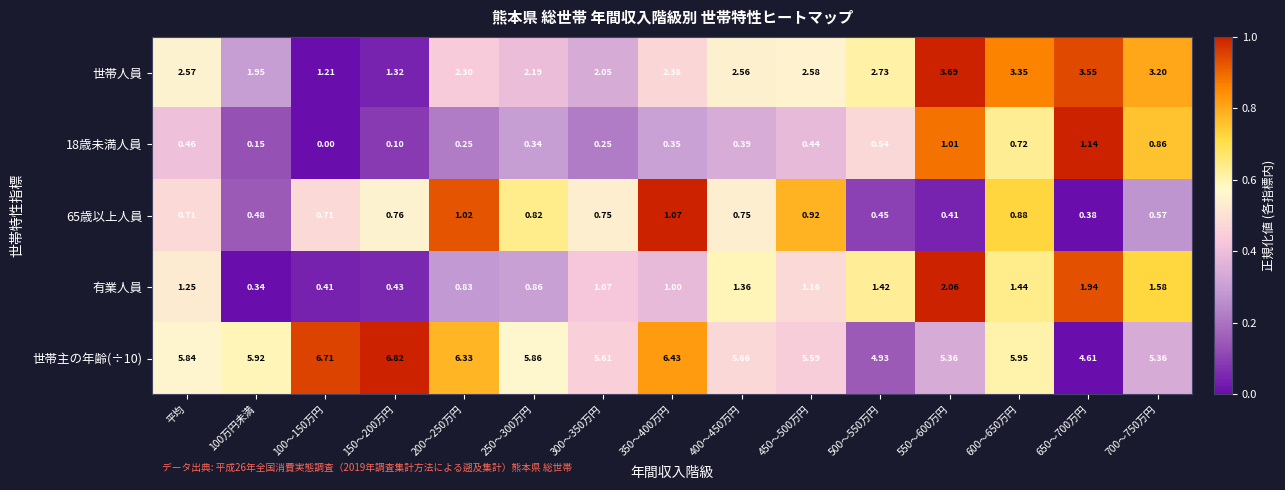

What is the total value across all series at 500～550万円?

10.1